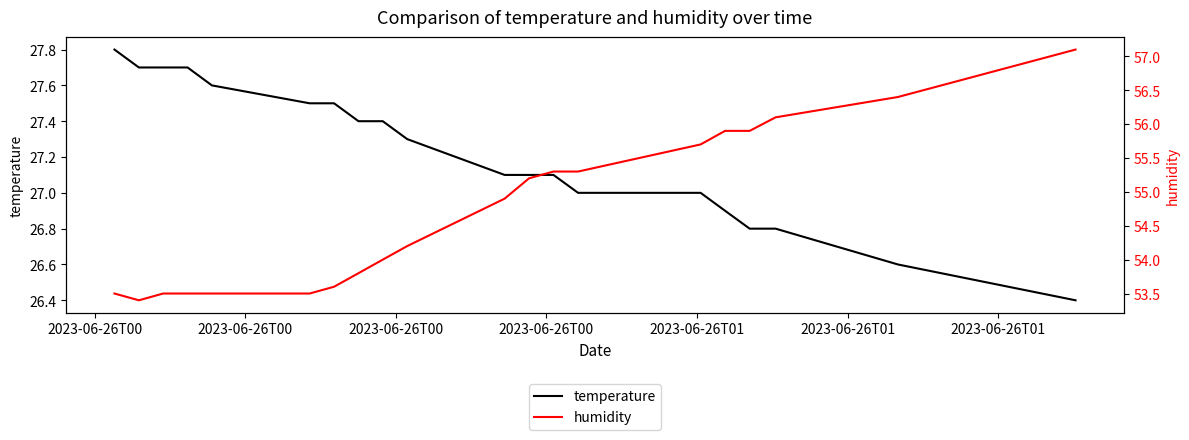

At how many categories does at least one series exceed 52?

20